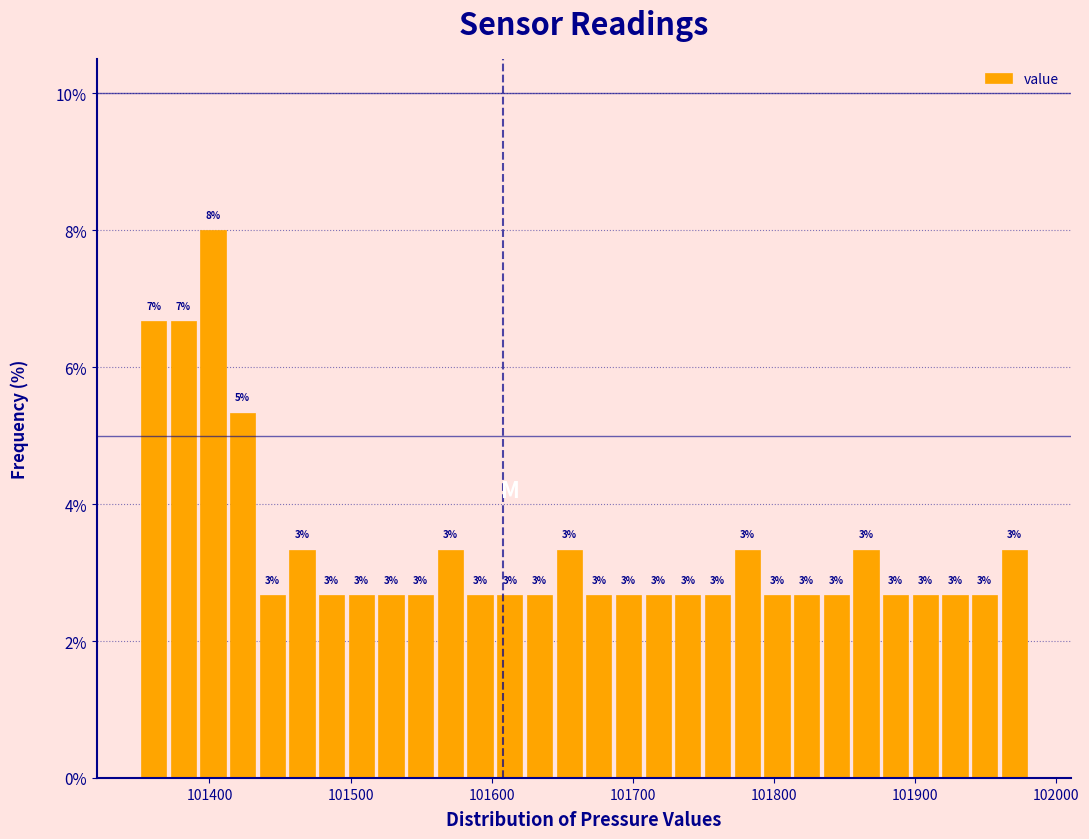

Around what value on the x-axis is the tallest bar? Give the approximate position of its centre, as read against the axis.

101400